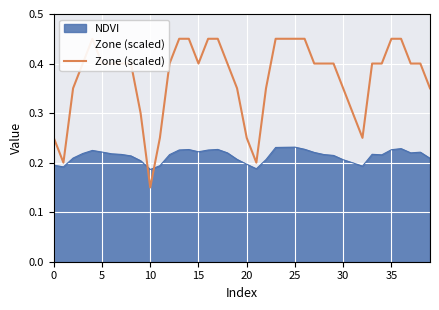

Reading left to right, extract all data points from this chart.

0.2	0.2	0.3	0.4	0.5	0.4	0.4	0.4	0.4	0.3	0.1	0.2	0.4	0.5	0.5	0.4	0.5	0.5	0.4	0.3	0.2	0.2	0.3	0.5	0.5	0.5	0.5	0.4	0.4	0.4	0.3	0.3	0.2	0.4	0.4	0.5	0.5	0.4	0.4	0.3